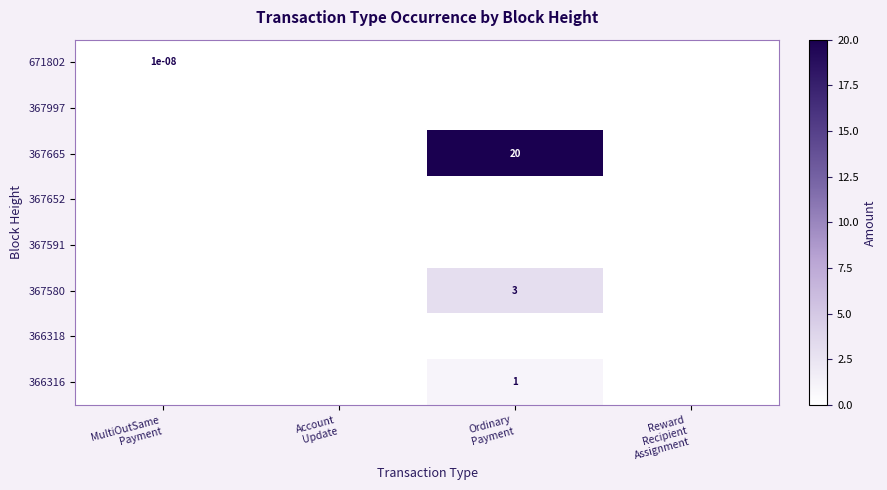

Count the 671802 values in the range 0 to 1.

4